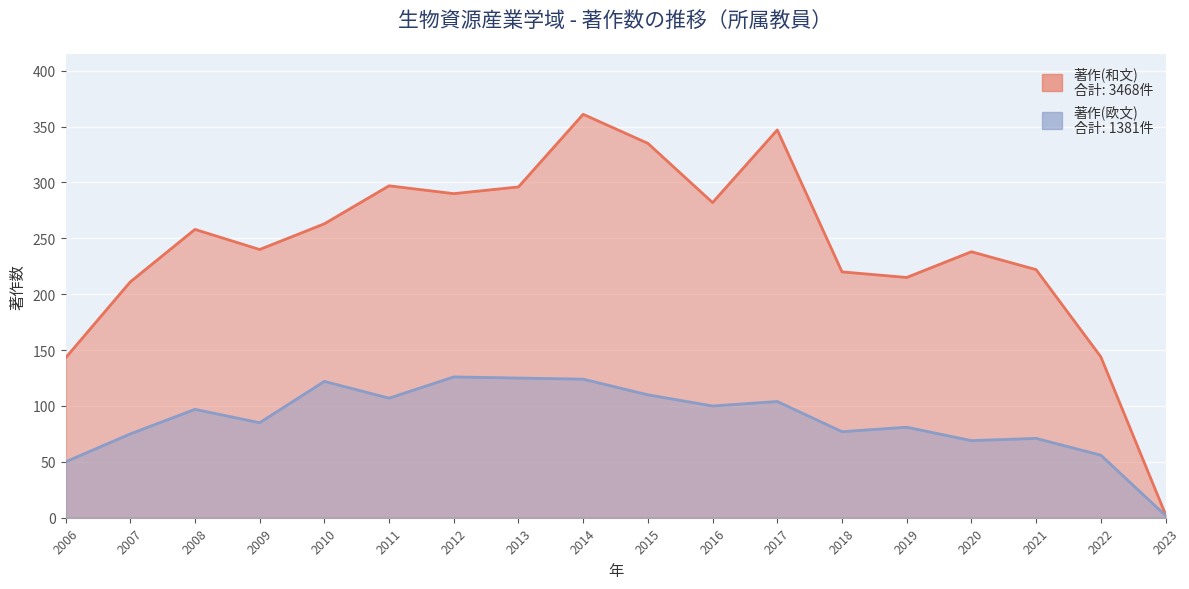

True or false: 著作(和文) and 著作(欧文) intersect in this chart.

False